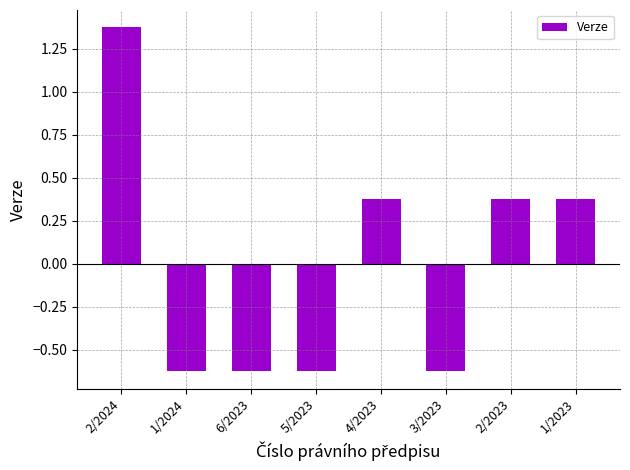

What is the difference between the second highest and second lowest values?

1.0